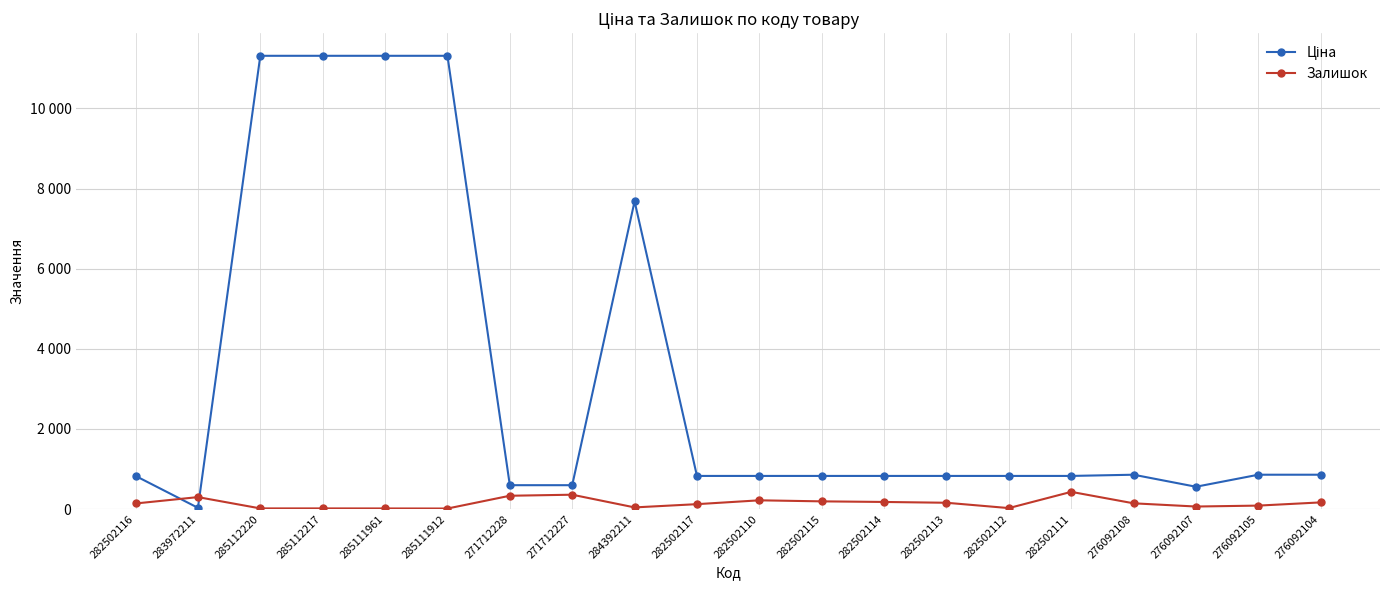

Is this an area chart (filled region under the line)?

No